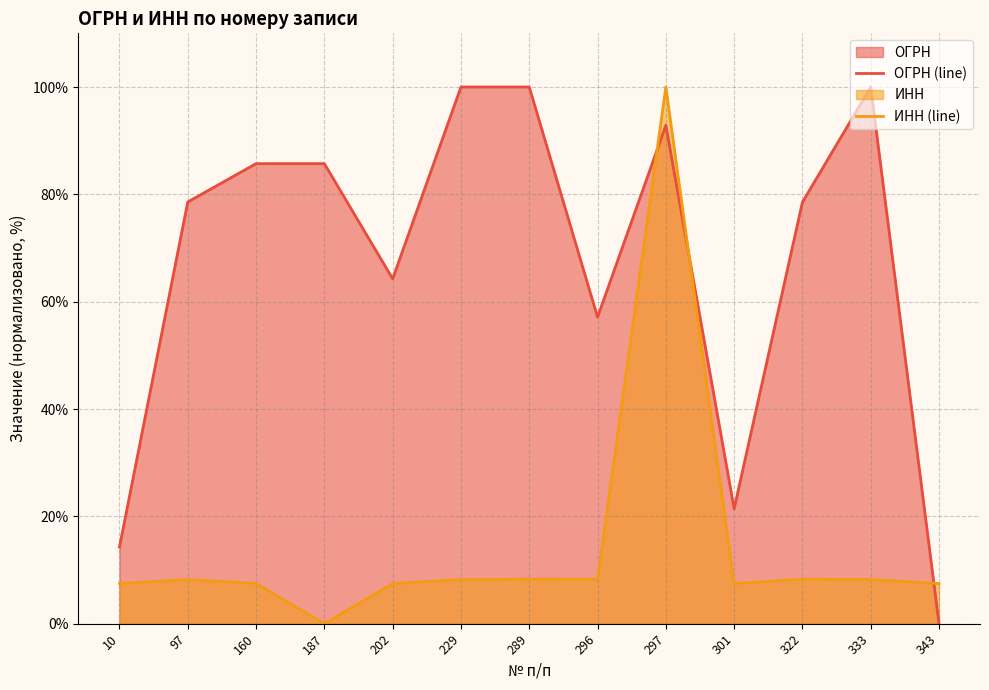

Which series ends up on top after the final intersection of ОГРН (line) and ИНН (line)?

ИНН (line)